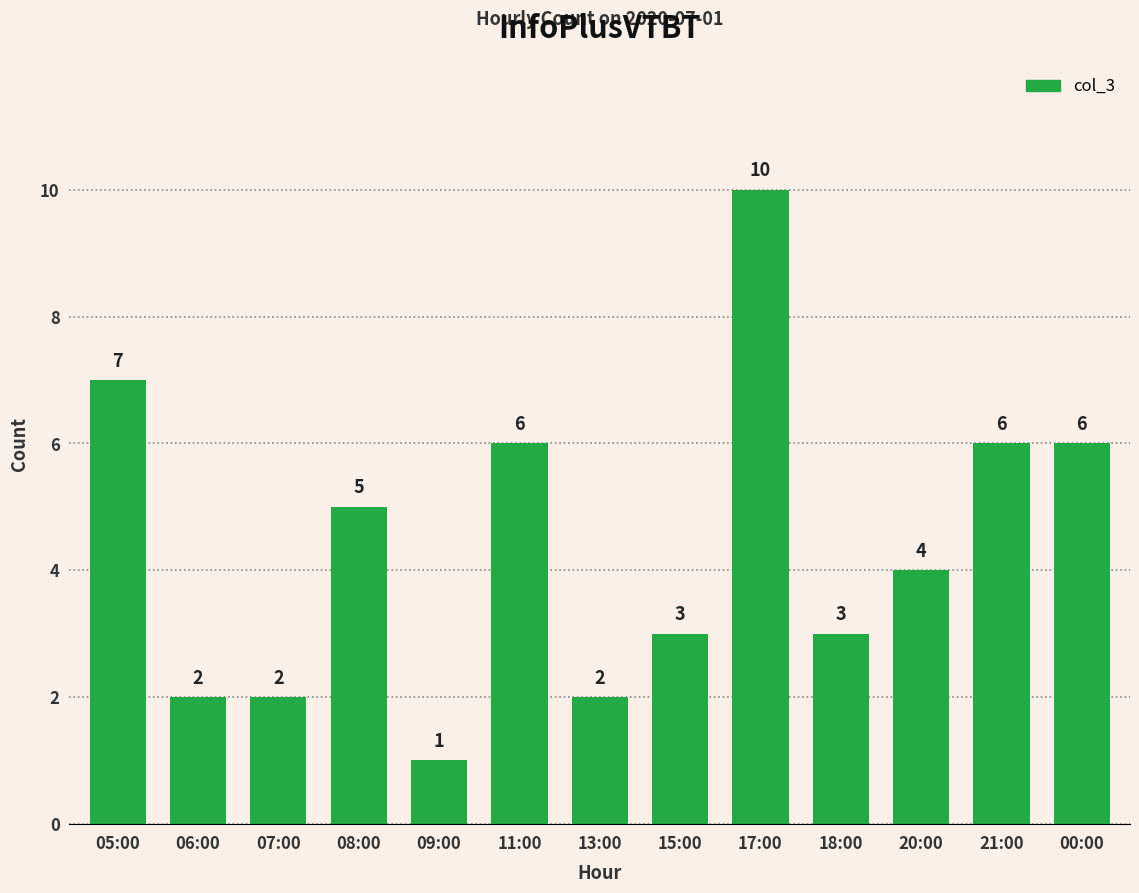

True or false: the data shows 1 at 09:00.

True